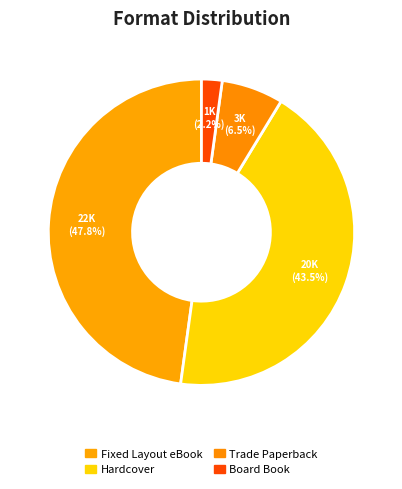

To the nearest percent, what portion does Hardcover represent?

43%